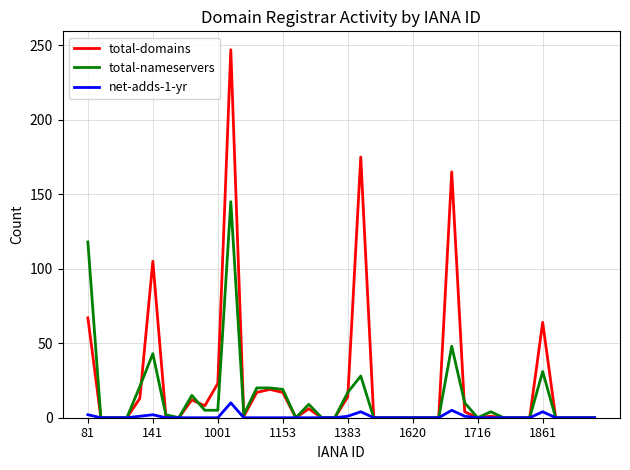

List the series in order of their overall mean, lowest first.

net-adds-1-yr, total-nameservers, total-domains